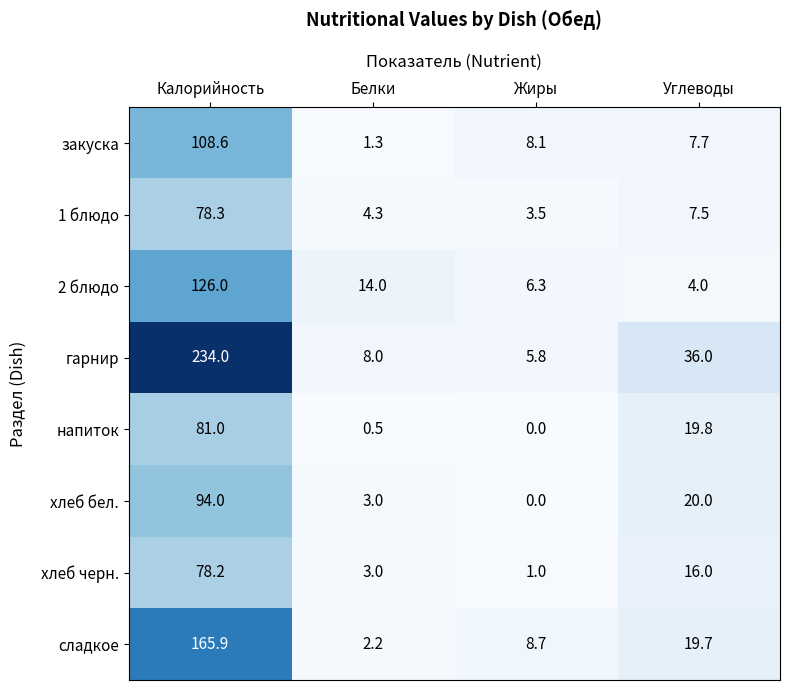

Read the закуска value at Калорийность.

108.6